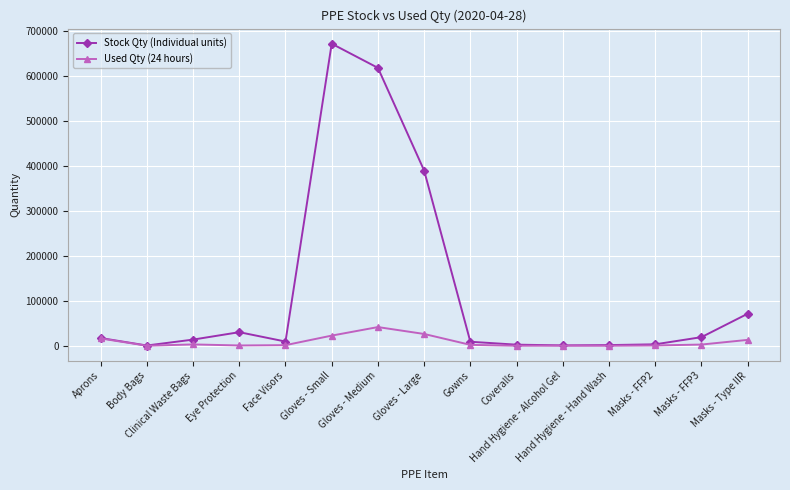

True or false: Used Qty (24 hours) has more than 0 points higher than both neighbors.

True